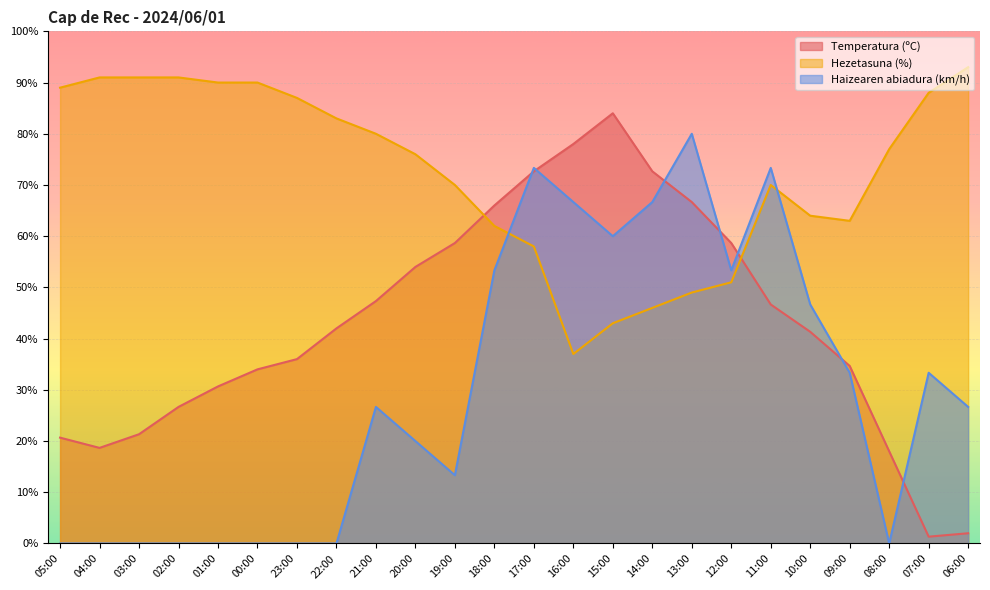

List the series in order of their overall mean, lowest first.

Haizearen abiadura (km/h), Temperatura (ºC), Hezetasuna (%)